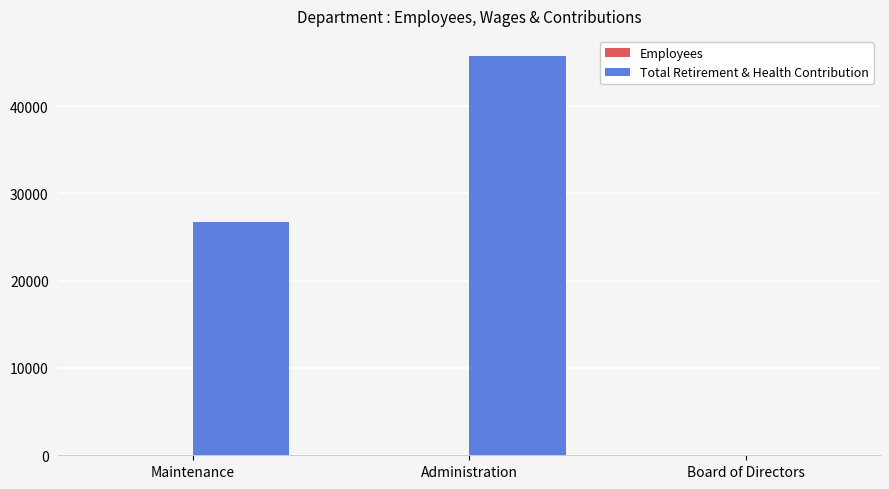

The Total Retirement & Health Contribution series shows -31740 at Board of Directors. True or false?

False